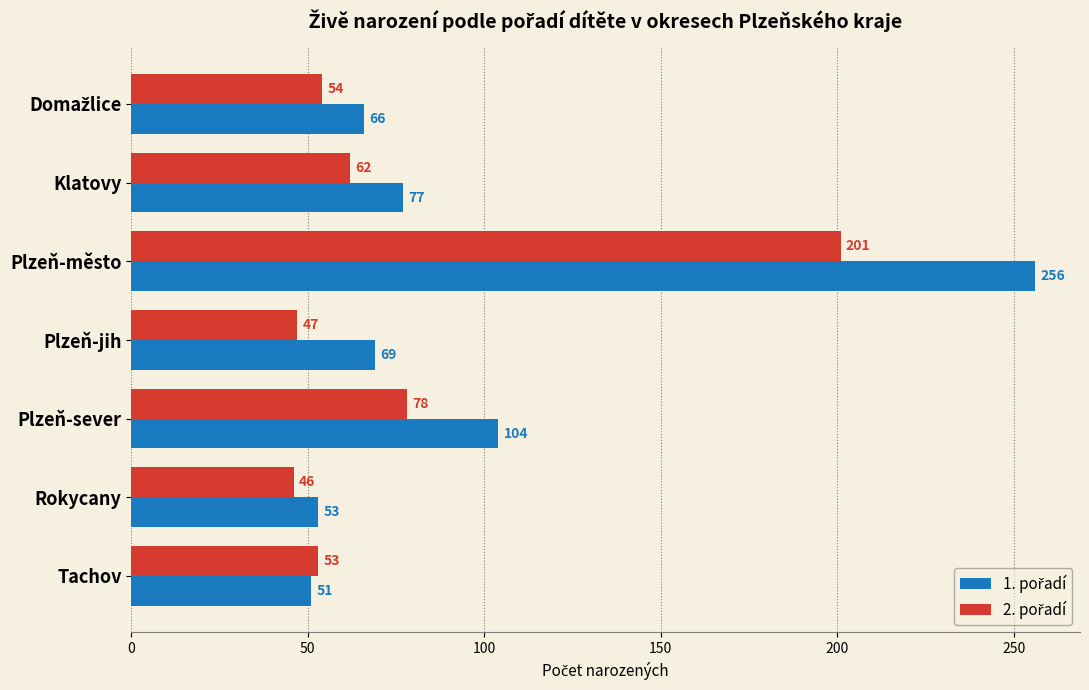

At which category is the sum across all series the highest?

Plzeň-město